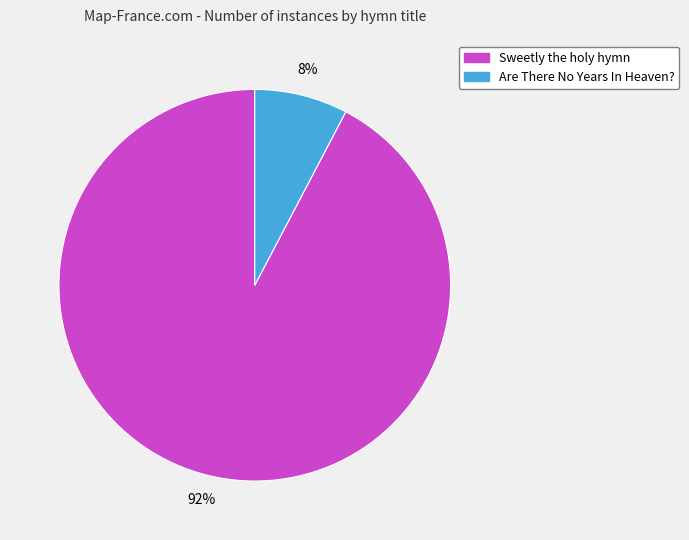

How many slices are in this pie chart?

2